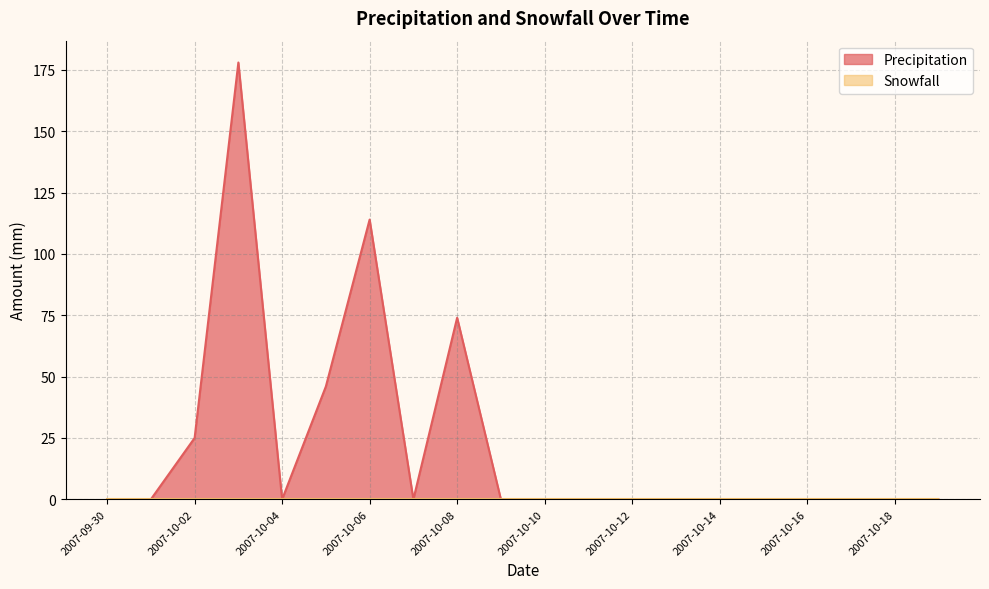

Rank the categories by value from highest to lowest.

2007-10-03, 2007-10-06, 2007-10-08, 2007-10-05, 2007-10-02, 2007-09-30, 2007-10-01, 2007-10-04, 2007-10-07, 2007-10-09, 2007-10-10, 2007-10-11, 2007-10-12, 2007-10-13, 2007-10-14, 2007-10-15, 2007-10-16, 2007-10-17, 2007-10-18, 2007-10-19